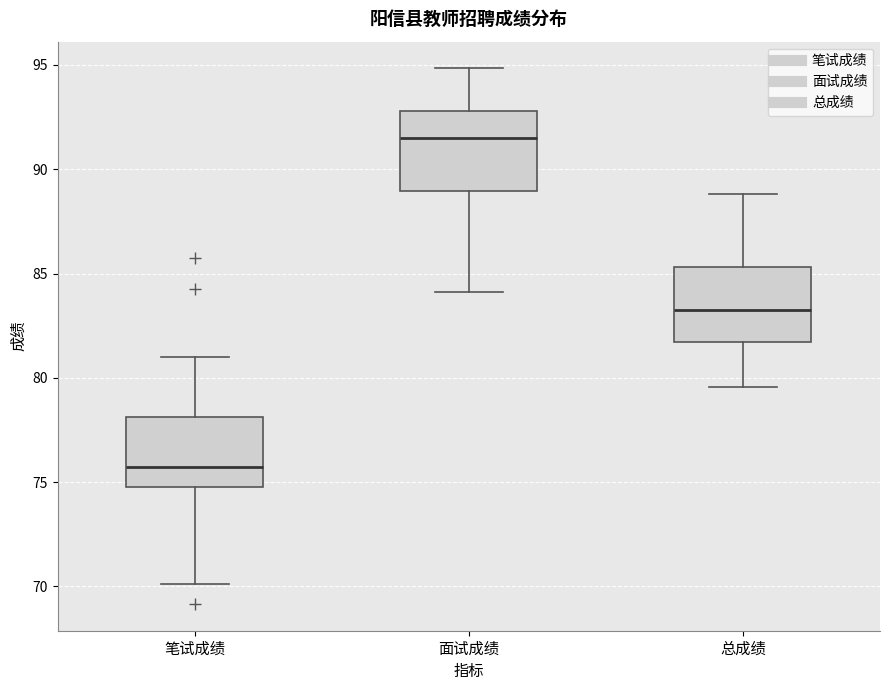

Where is the lower edge of the box for 面试成绩 on the y-axis? The values are not printed on the chart, so give them approximately, as read against the axis.

89.0